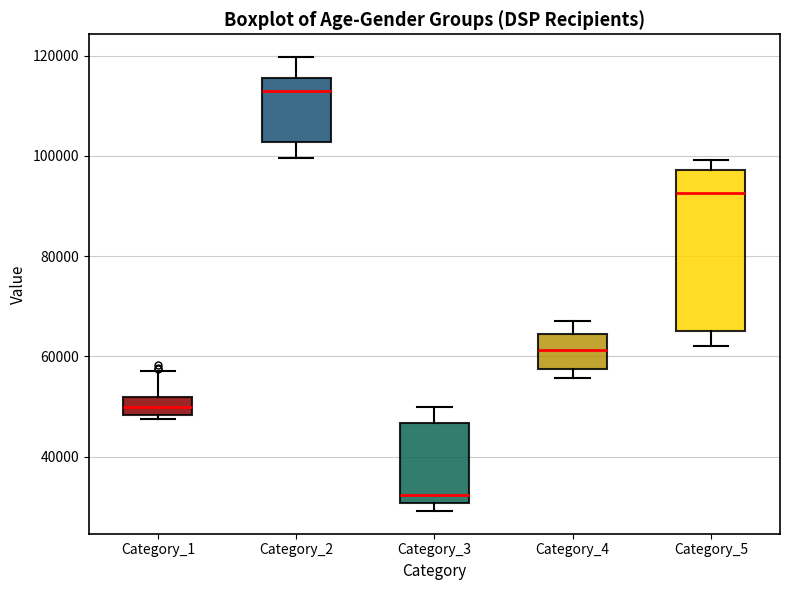

Which box is the tallest, from its lower edge to its upper edge?

Category_5